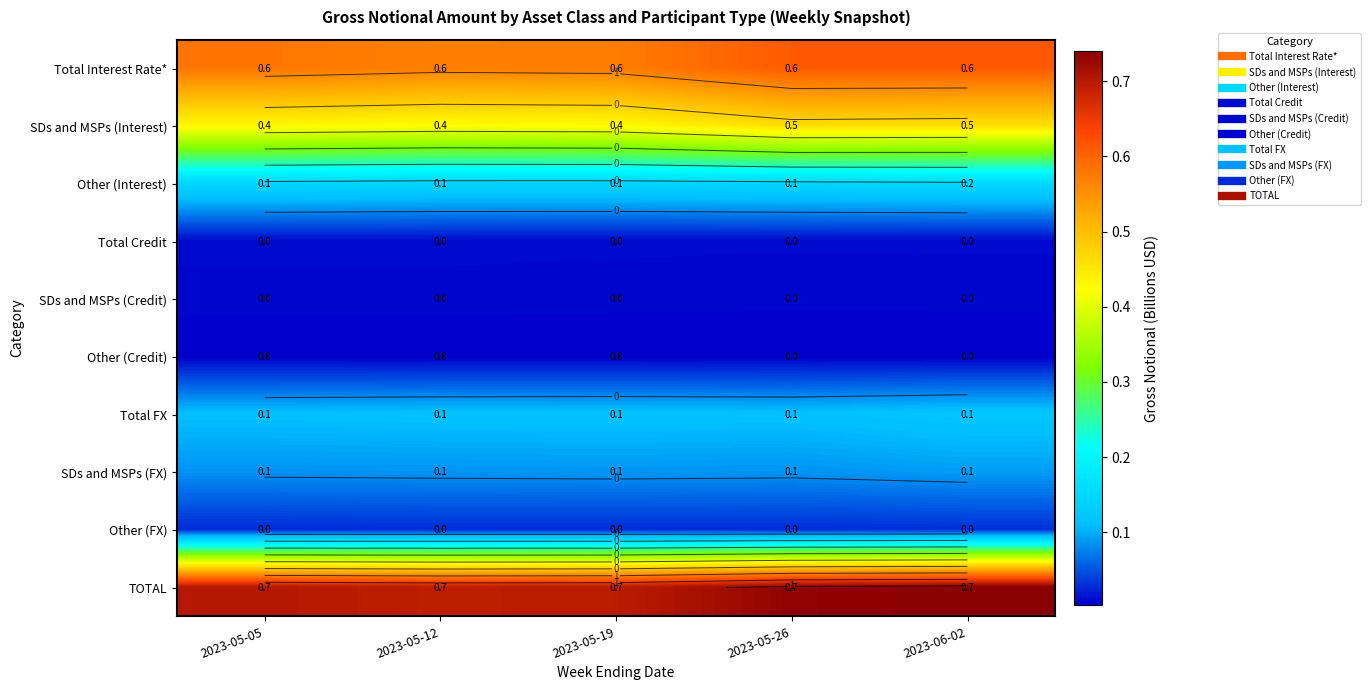

At 2023-05-12, list the series in order from largest to smallest.

TOTAL, Total Interest Rate*, SDs and MSPs (Interest), Other (Interest), Total FX, SDs and MSPs (FX), Other (FX), Total Credit, SDs and MSPs (Credit), Other (Credit)